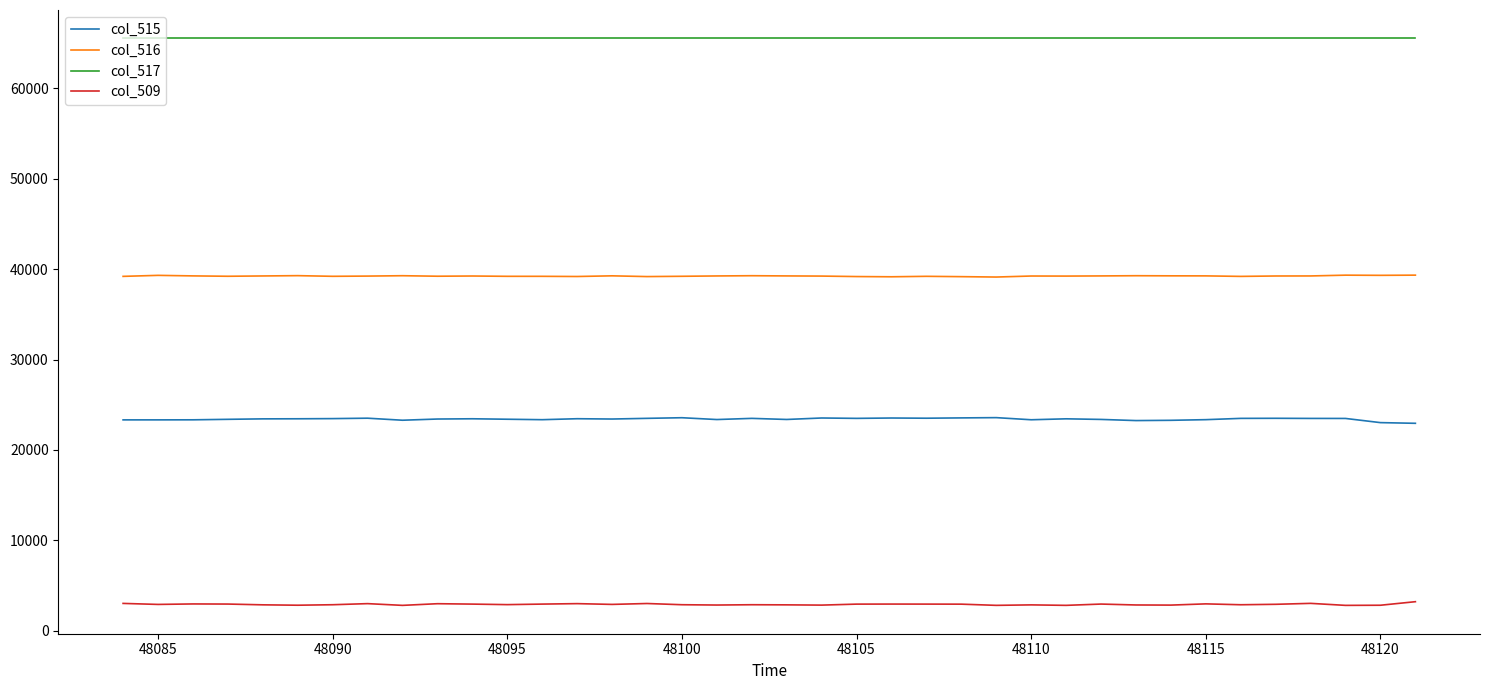

List the series in order of their overall mean, highest first.

col_517, col_516, col_515, col_509